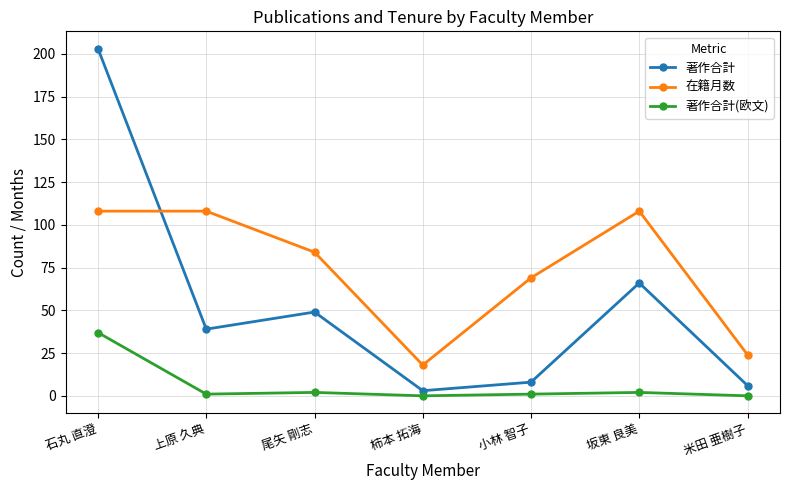

Where is 在籍月数 nearest to the value 63?

小林 智子